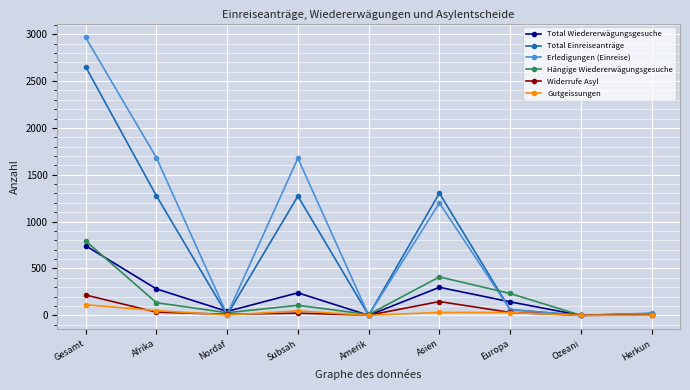

True or false: Total Einreiseanträge has a value of 721 at Asien.

False